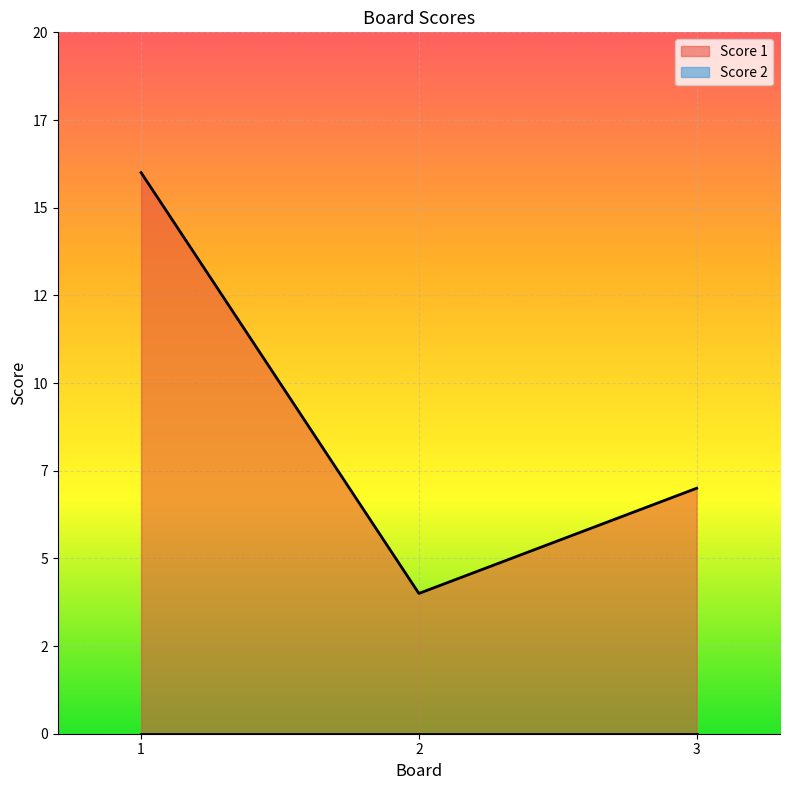

How many data points are less than 7?

1